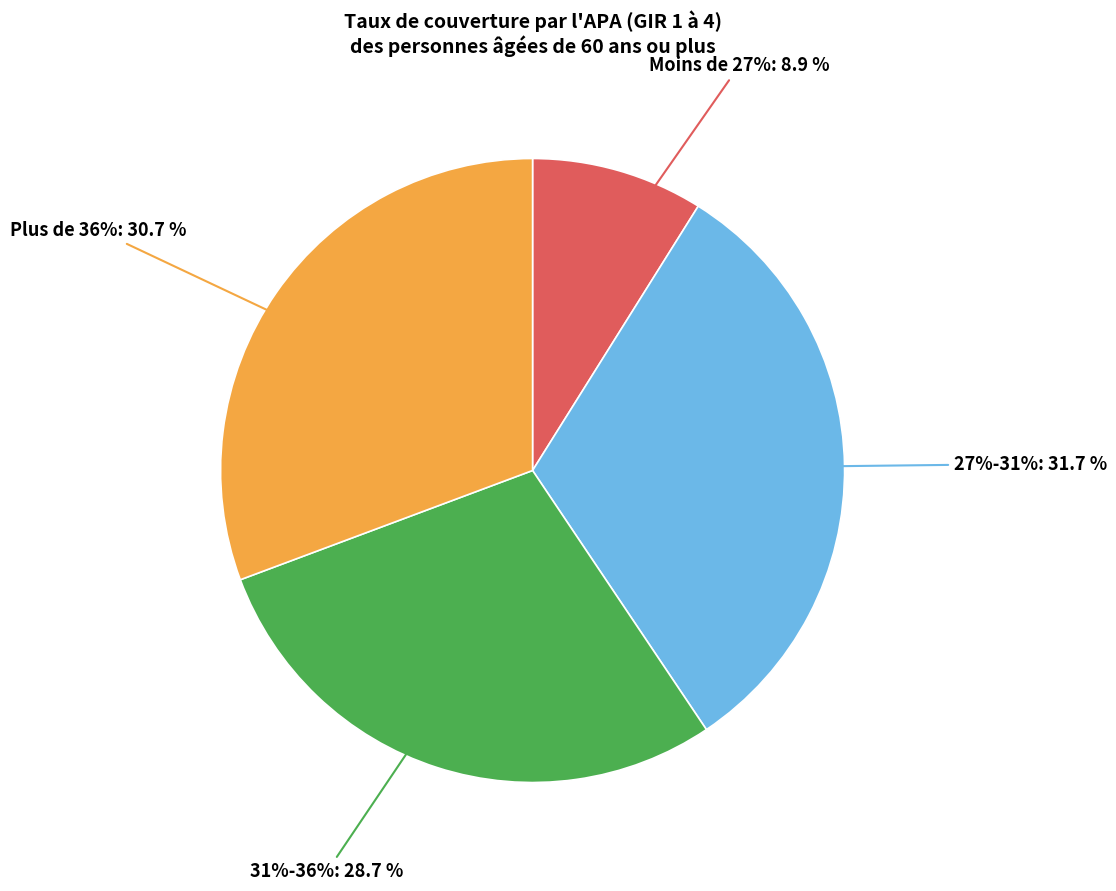

What is the largest slice in the pie chart?

27%-31%